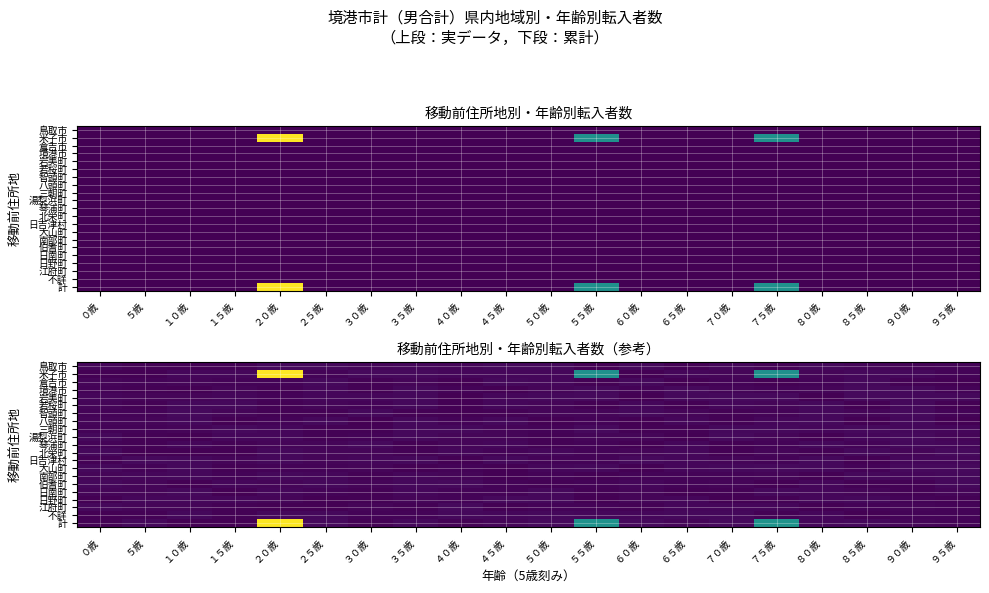

At which category is the sum across all series the highest?

２０歳